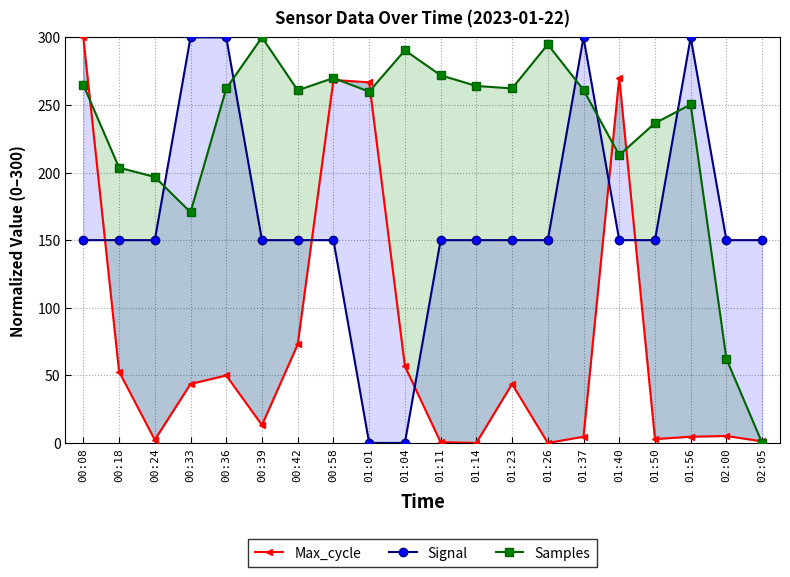

The value of Signal at 00:58 is 150.0. True or false?

True